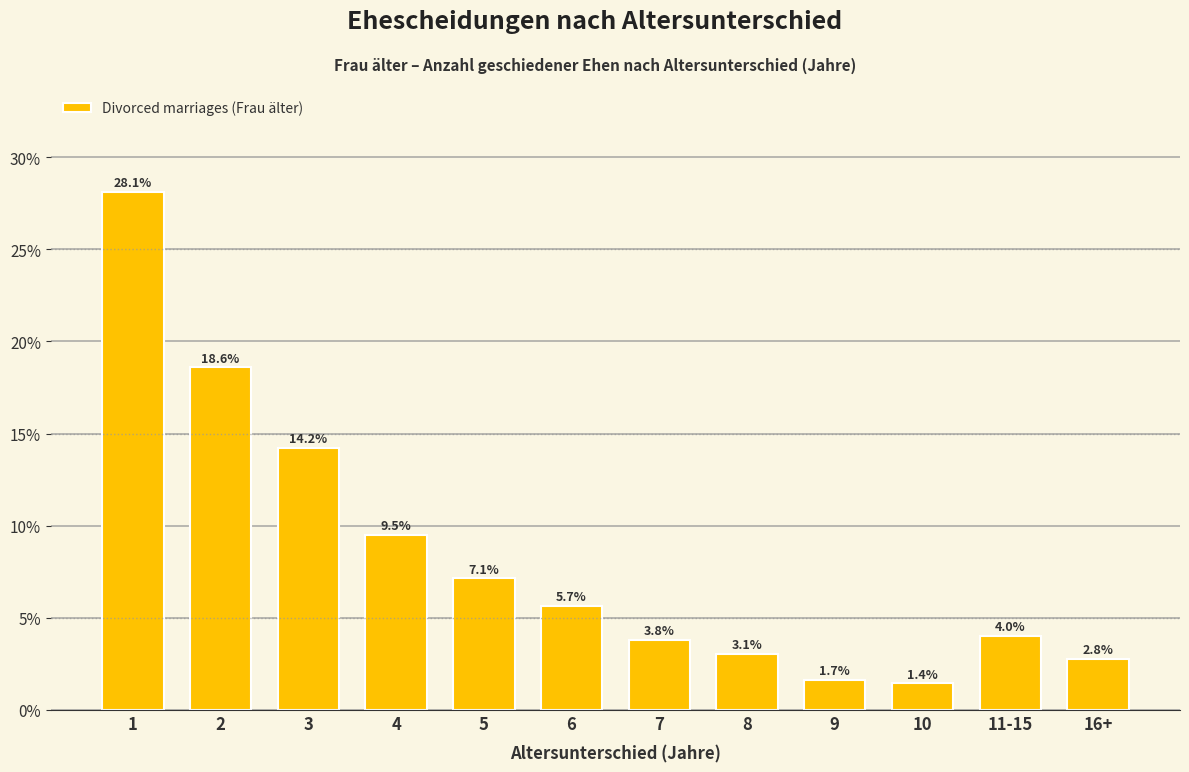

Reading right to left, list all the values displayed in this chart.

16+=2.8	11-15=4.0	10=1.4	9=1.7	8=3.1	7=3.8	6=5.7	5=7.1	4=9.5	3=14.2	2=18.6	1=28.1